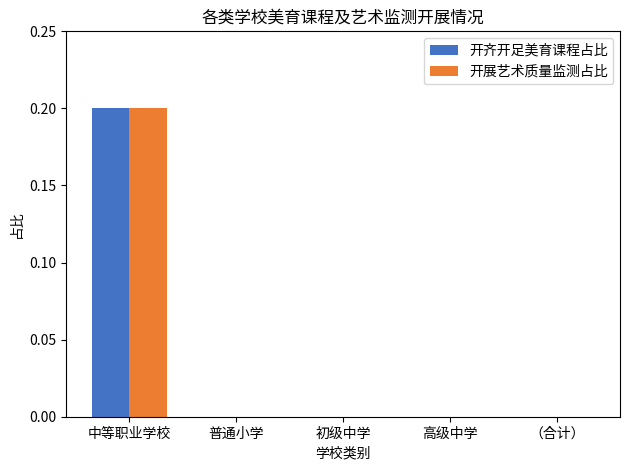

At which category is the sum across all series the highest?

中等职业学校